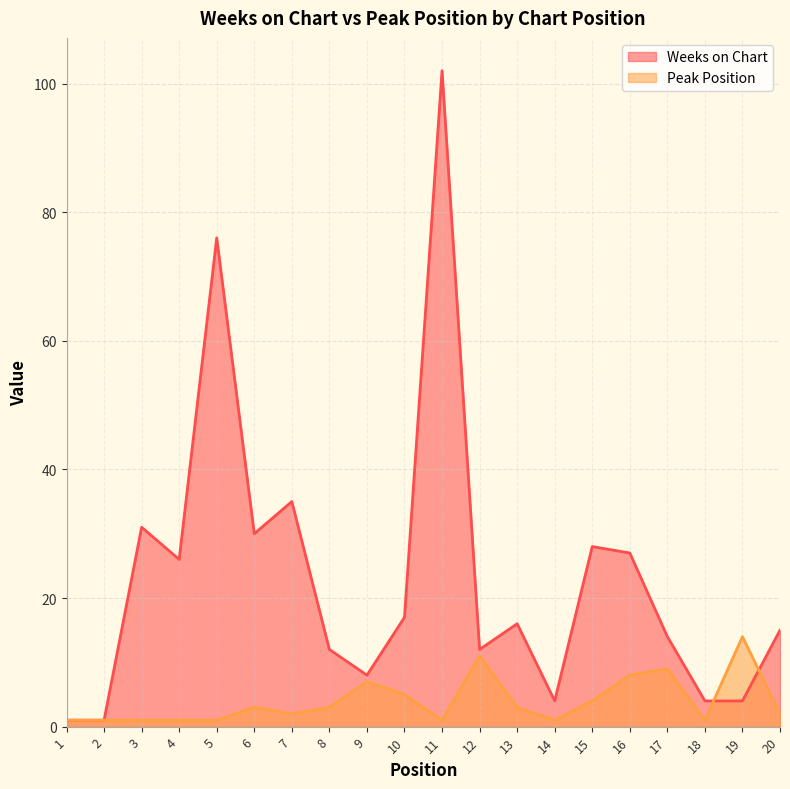

At which category does the chart reach its minimum across all series?

1